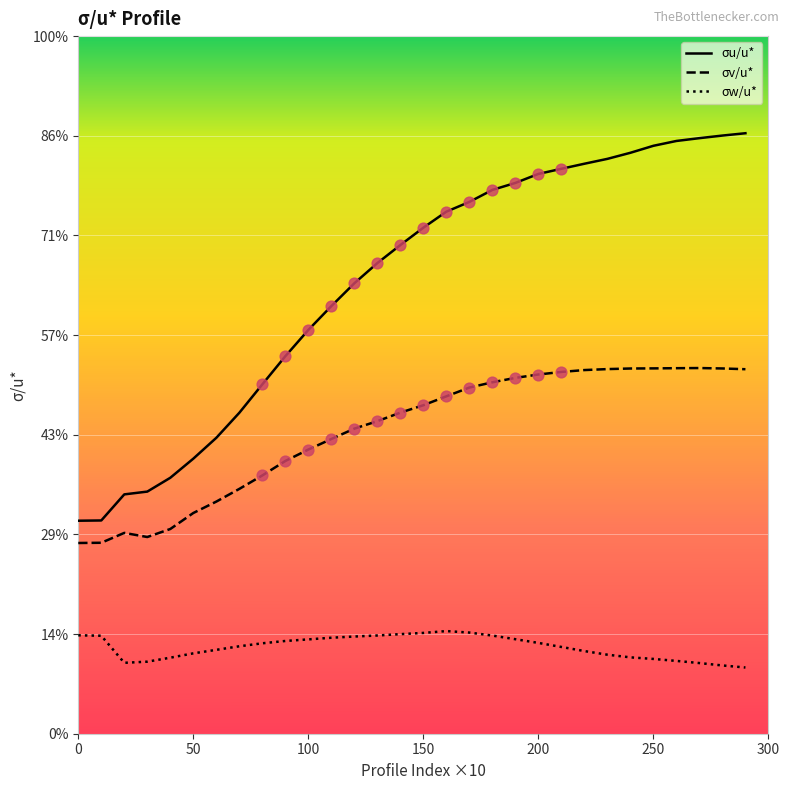

At which category is the sum across all series the highest?

27